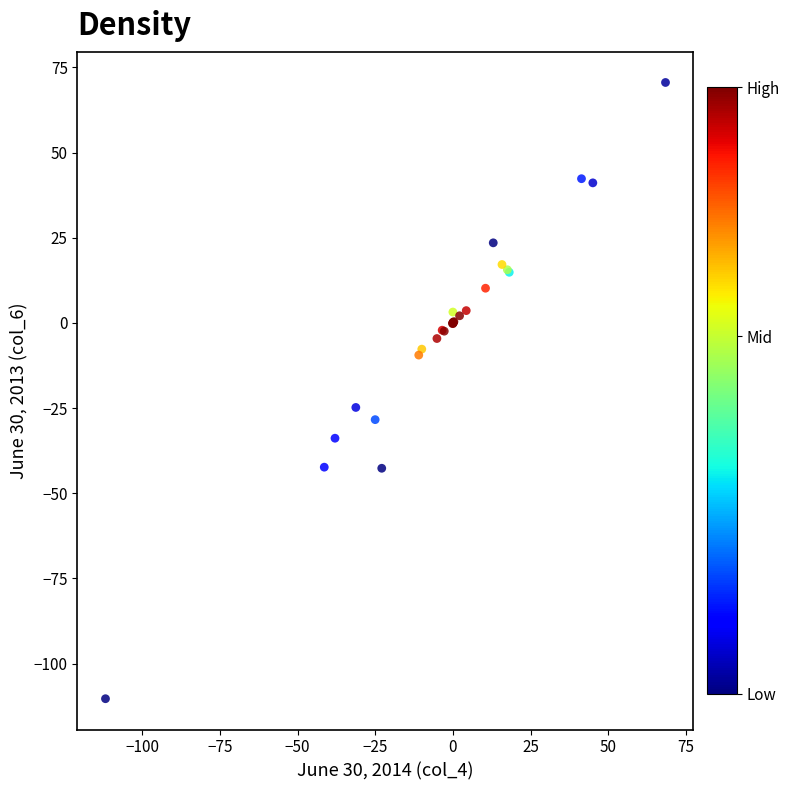

What Y value in the scatter plot is closest to -19?

-24.8